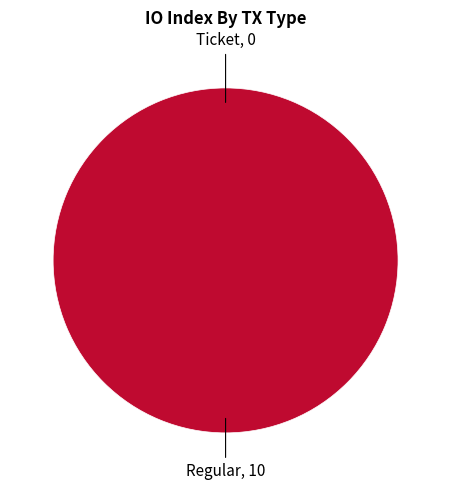

What portion of the pie excludes Ticket?

100.0%